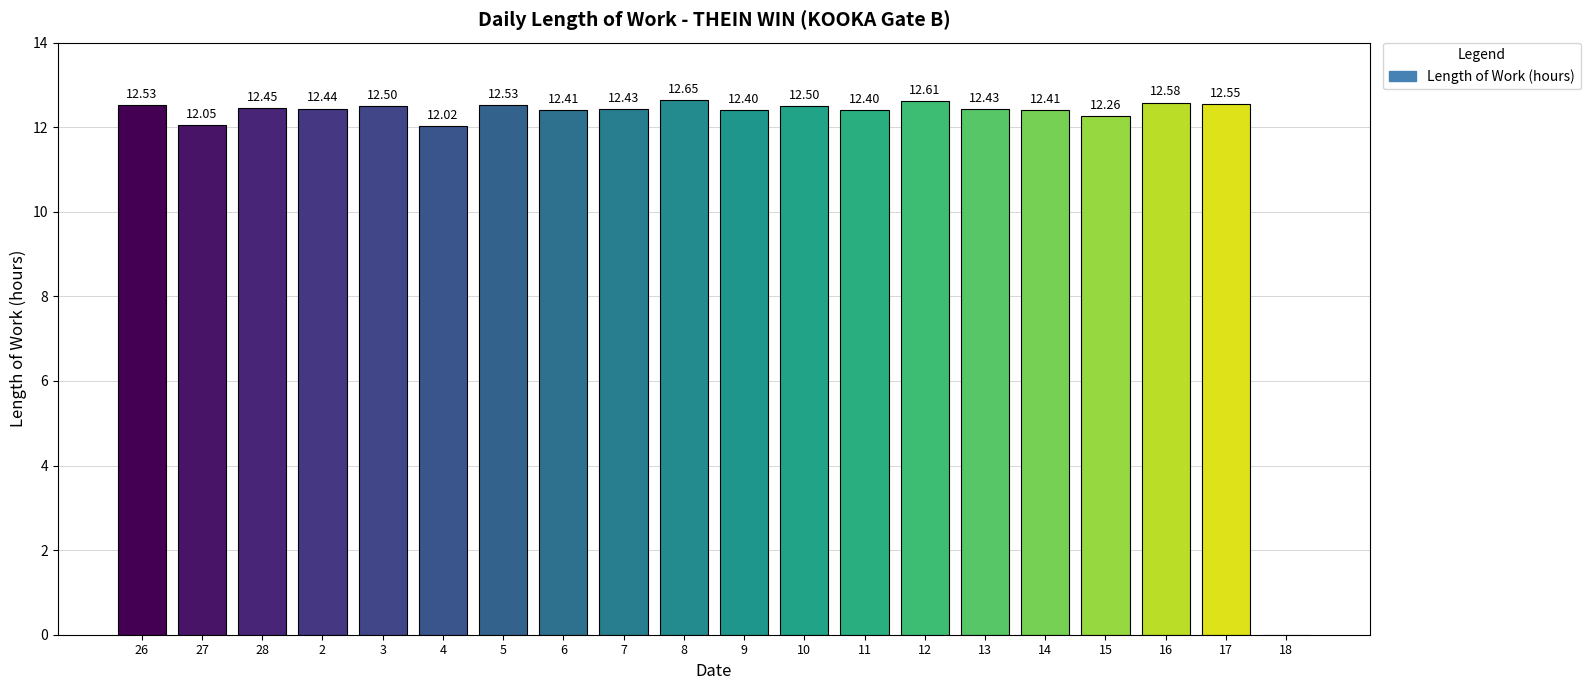

How many positive values are there?

19